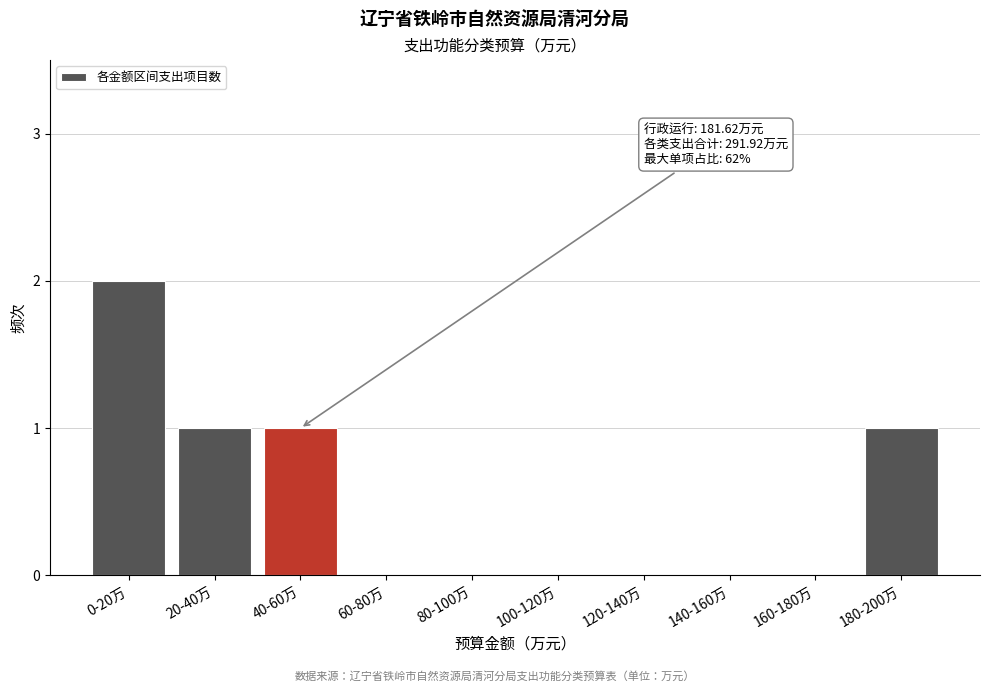

Reading left to right, list all the values displayed in this chart.

0-20万=2	20-40万=1	40-60万=1	60-80万=0	80-100万=0	100-120万=0	120-140万=0	140-160万=0	160-180万=0	180-200万=1